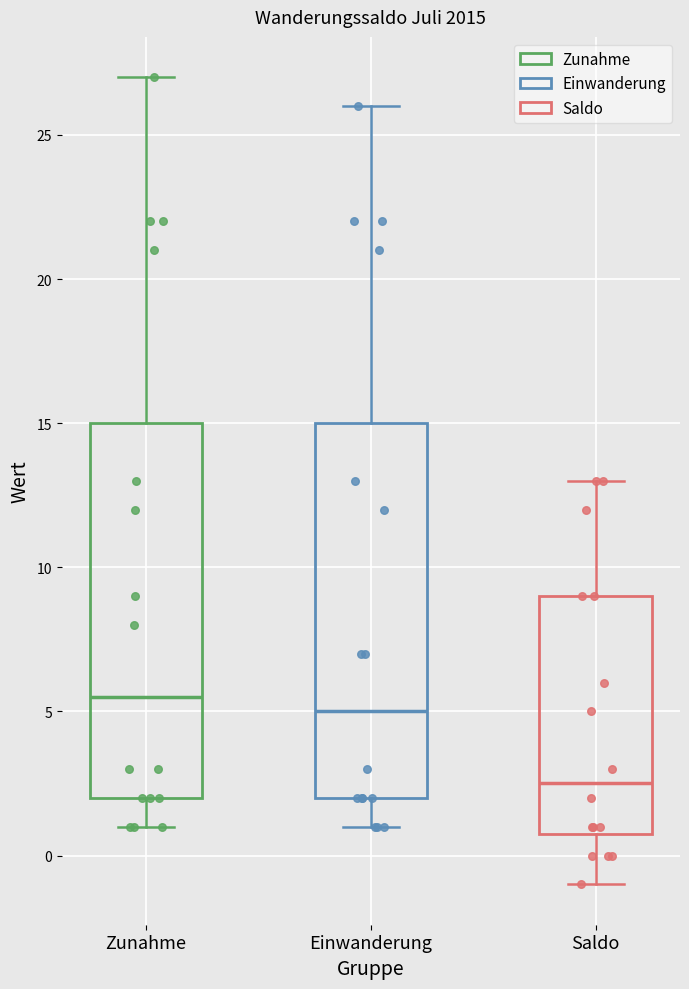

Reading left to right, read every box against the y-axis: the position of its median line, the range the box covers, and the ends of its whiskers. The values are not printed on the chart, so give them approximately, as read against the axis.

Zunahme: median 5.5, box 2.0 to 15.0, whiskers 1.0 to 27.0
Einwanderung: median 5.0, box 2.0 to 15.0, whiskers 1.0 to 26.0
Saldo: median 2.5, box 1.0 to 9.0, whiskers -1.0 to 13.0